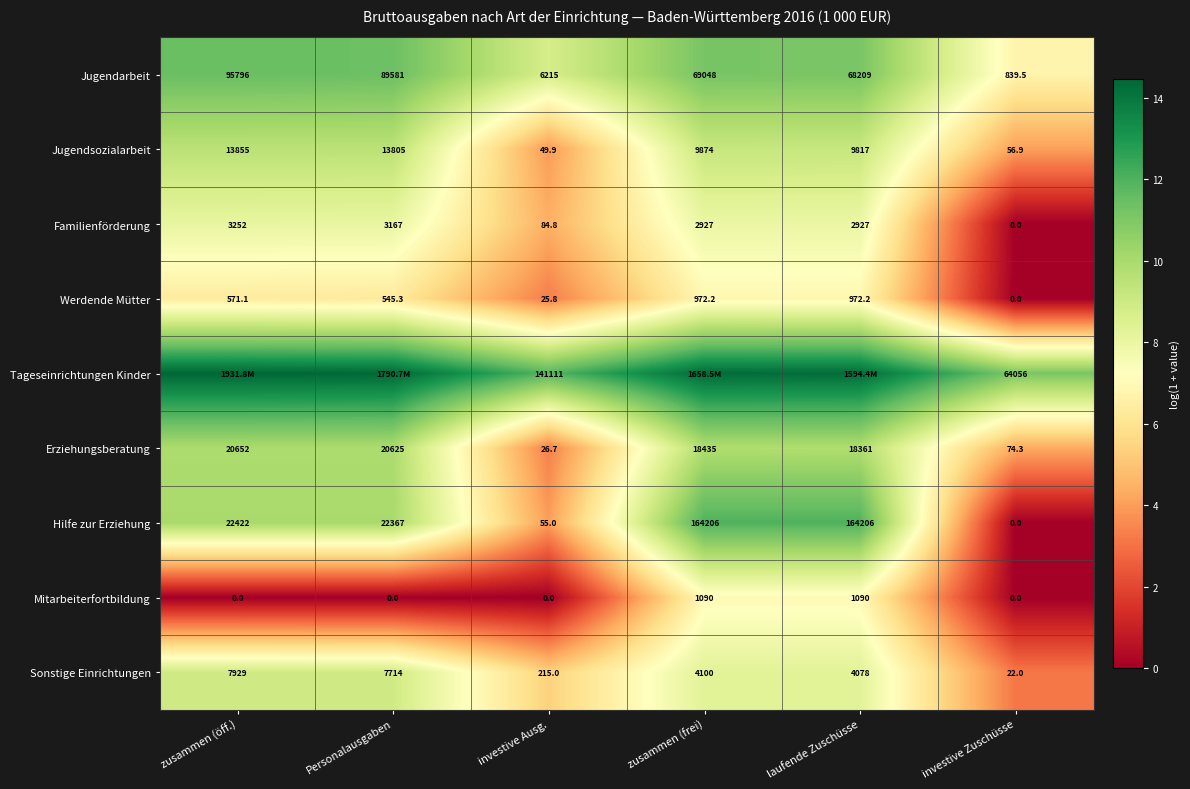

Which category has the highest value in the Sonstige Einrichtungen series?

zusammen (öff.)